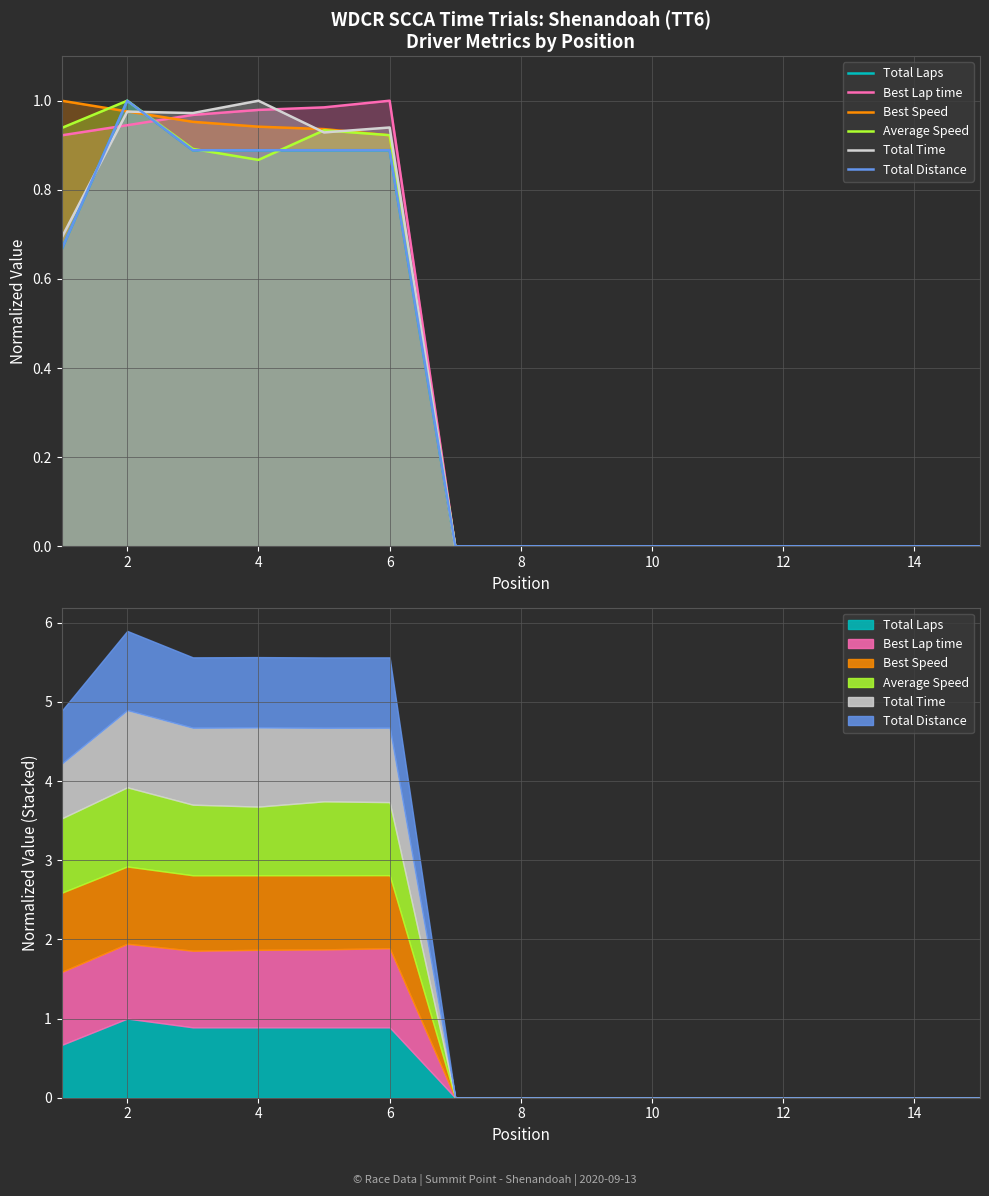

What is the sum of all Total Distance values?

5.2